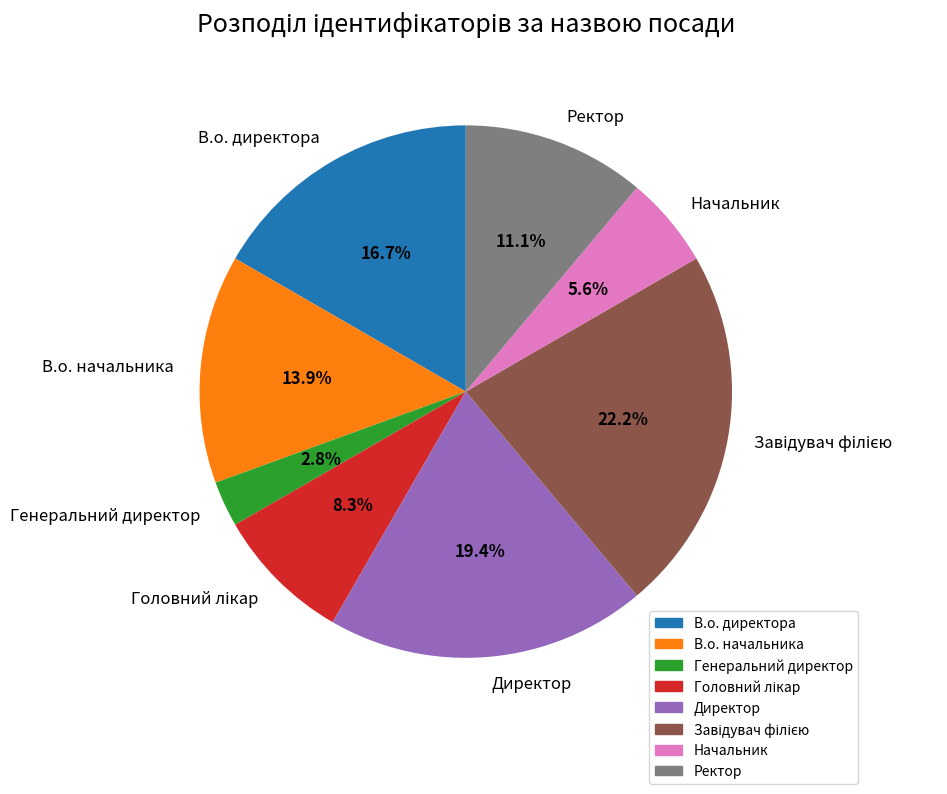

What is the total percentage of Ректор and В.о. директора?

27.8%